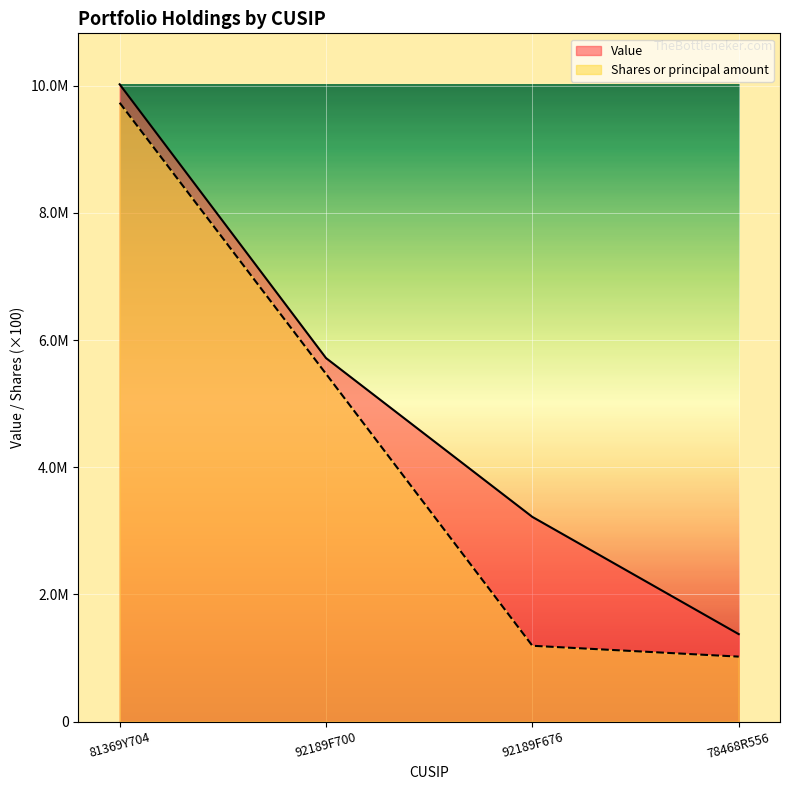

True or false: Value and Shares or principal amount intersect in this chart.

False